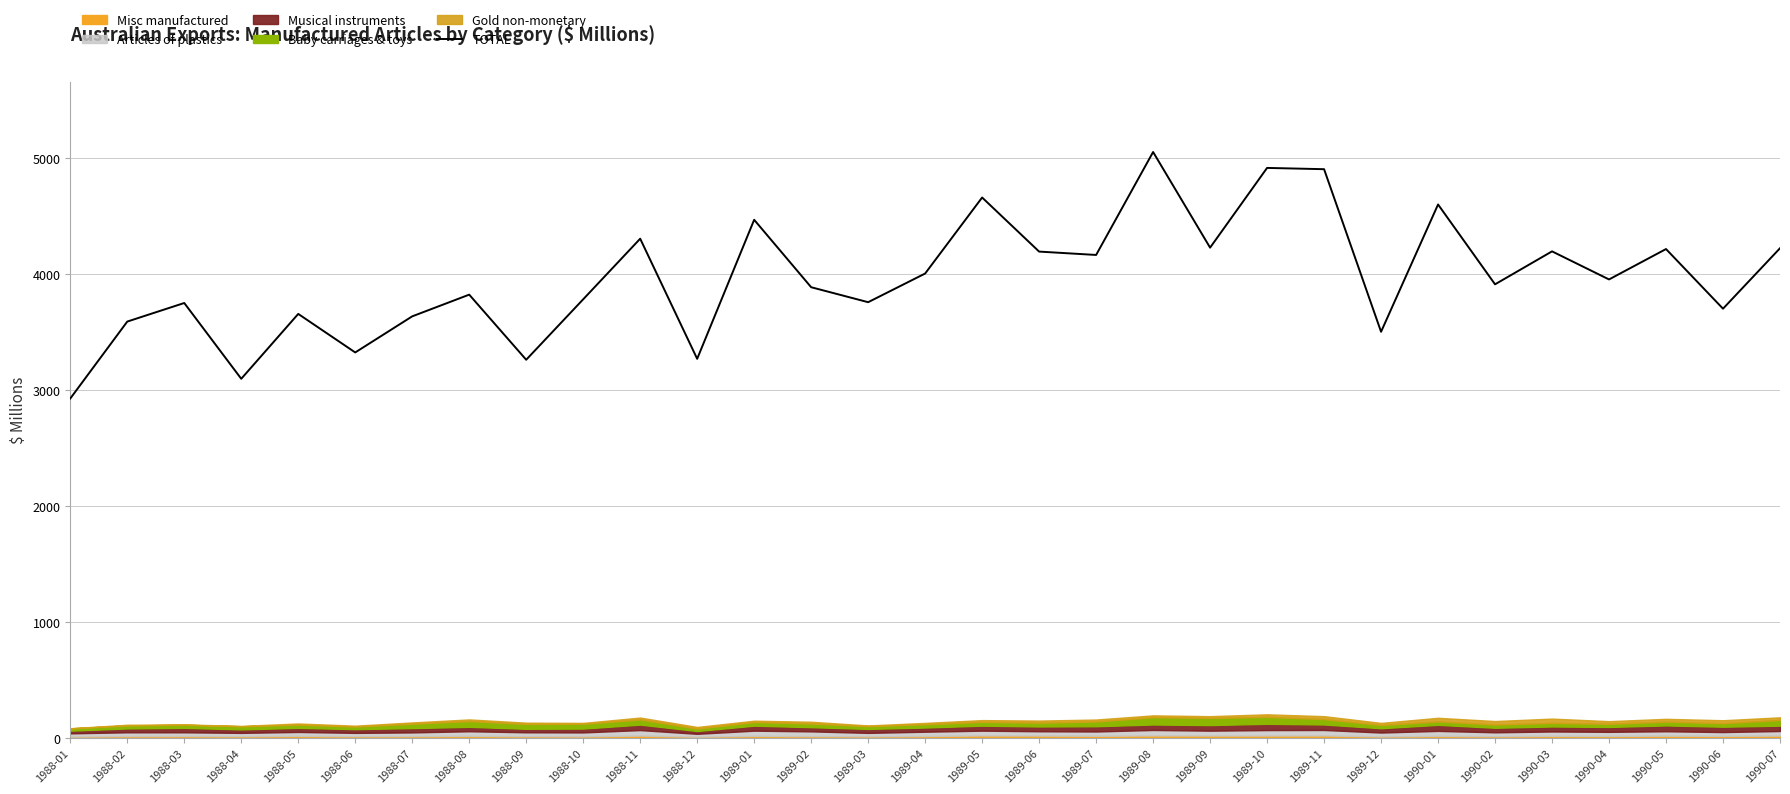

Rank the categories by value from lowest to highest.

1988-01, 1988-04, 1988-09, 1988-12, 1988-06, 1989-12, 1988-02, 1988-07, 1988-05, 1990-06, 1988-03, 1989-03, 1988-10, 1988-08, 1989-02, 1990-02, 1990-04, 1989-04, 1989-07, 1989-06, 1990-03, 1990-05, 1990-07, 1989-09, 1988-11, 1989-01, 1990-01, 1989-05, 1989-11, 1989-10, 1989-08